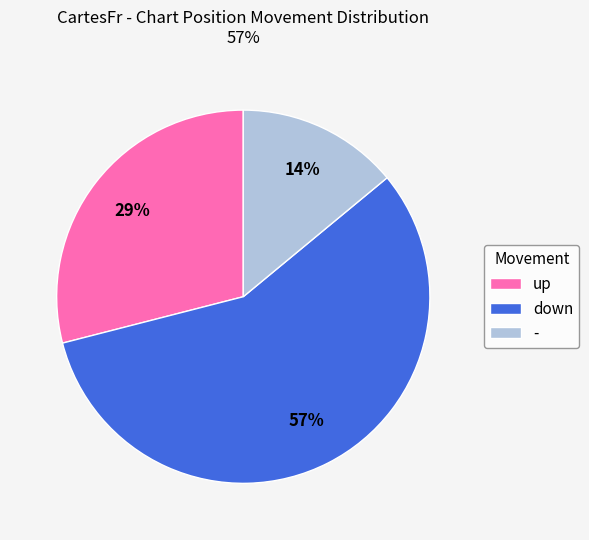

How many slices are in this pie chart?

3